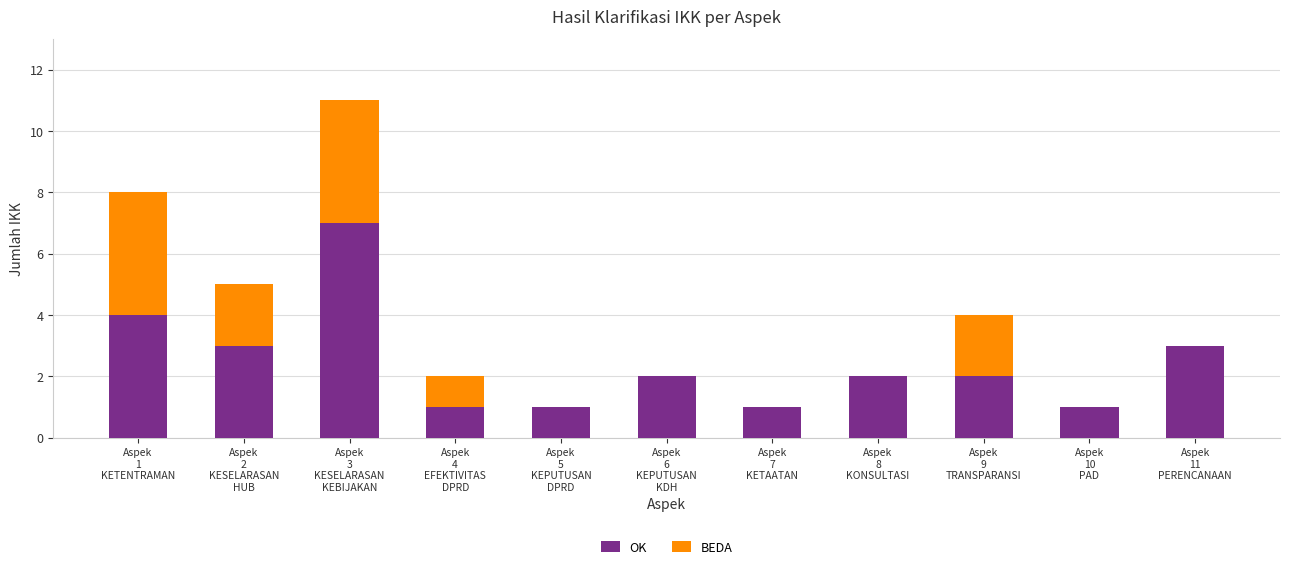

What is the maximum value for OK?

7